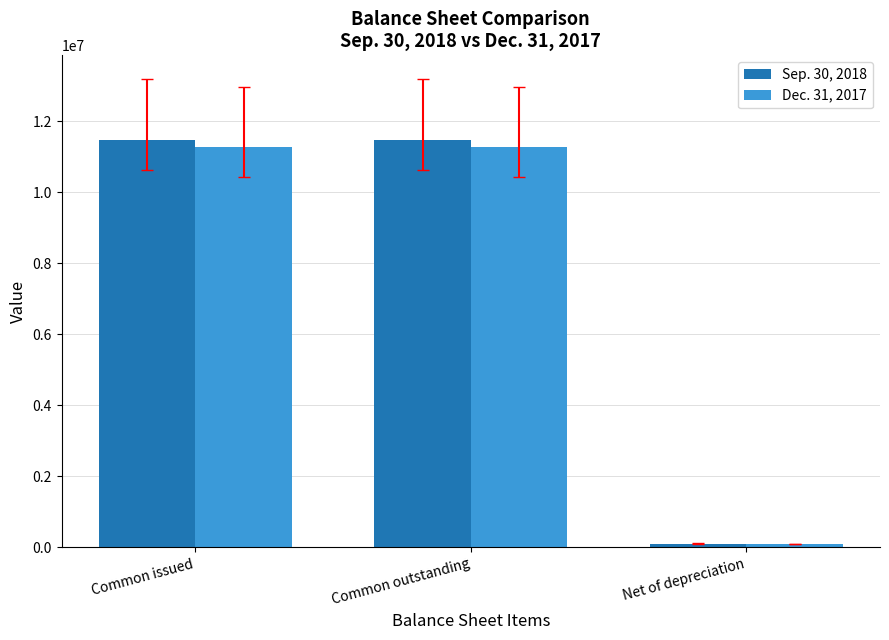

What is the value of the Sep. 30, 2018 bar at the 2nd from the left?

11477200